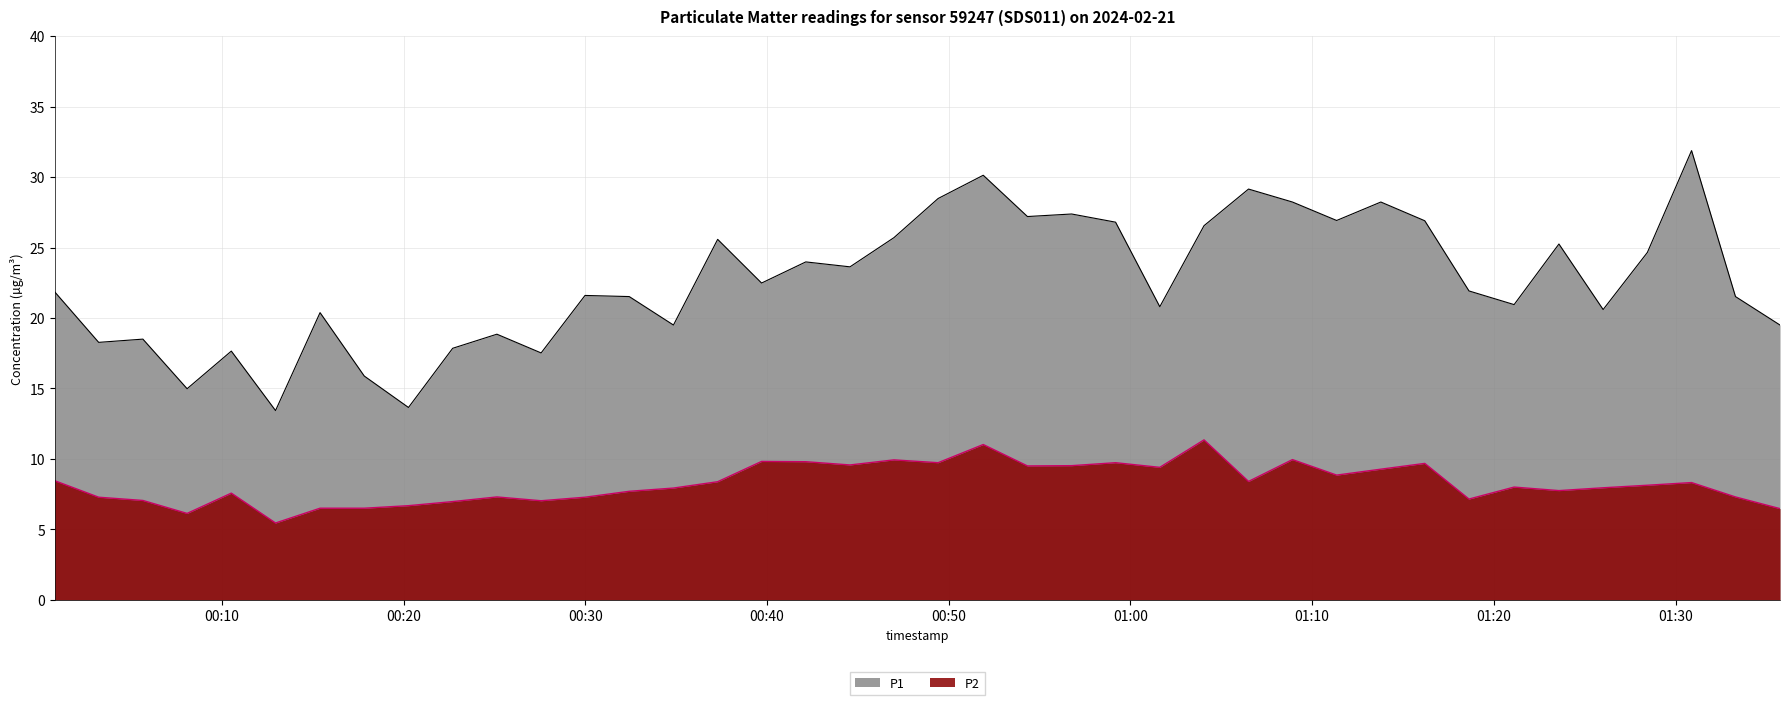

Which series has the widest spread of values?

P1